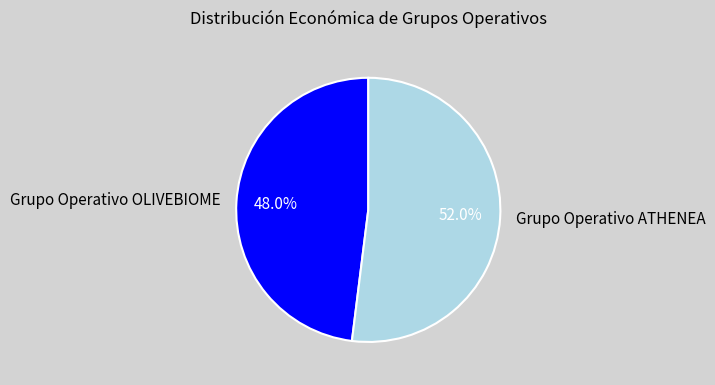

To the nearest percent, what is the combined percentage of Grupo Operativo ATHENEA and Grupo Operativo OLIVEBIOME?

100%